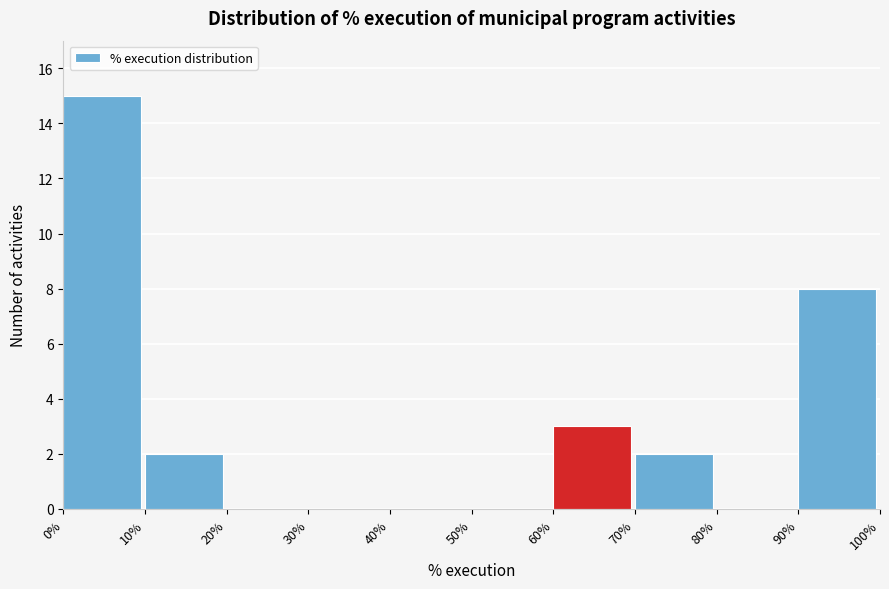

What is the height of the bar covering 90% to 100% on the x-axis? The values are not printed on the chart, so give them approximately, as read against the axis.

8